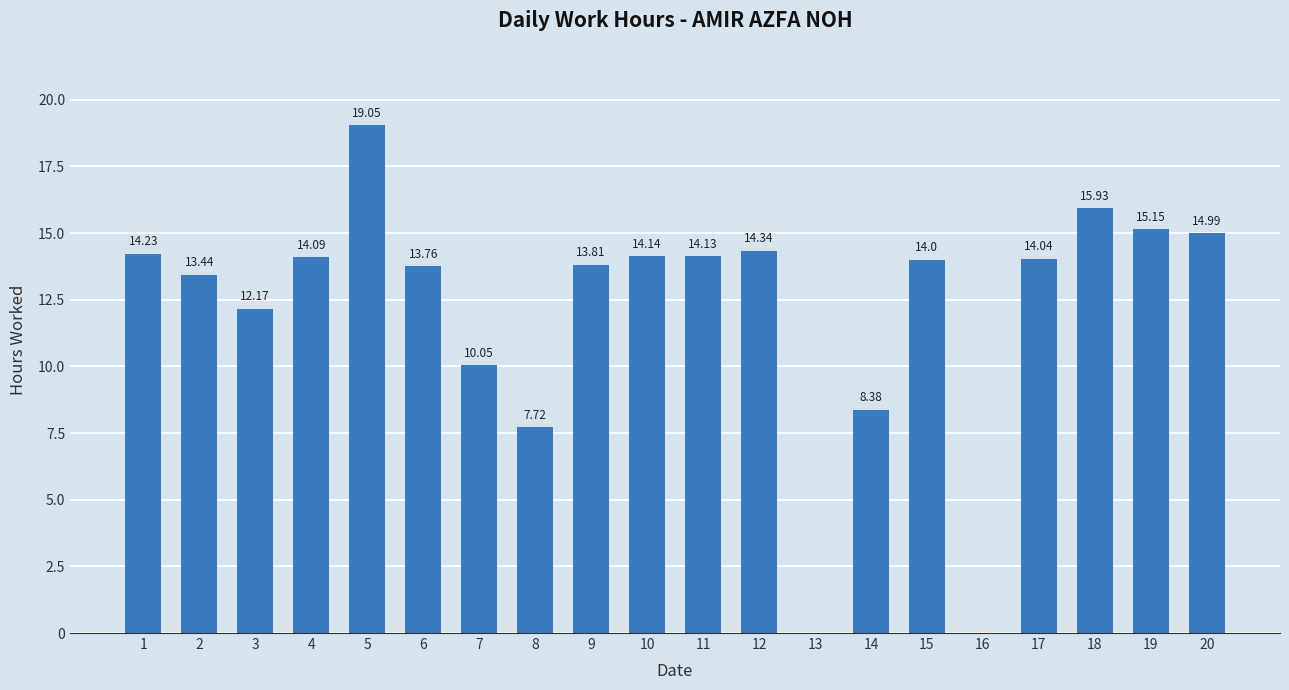

Which has a higher value, 5 or 13?

5